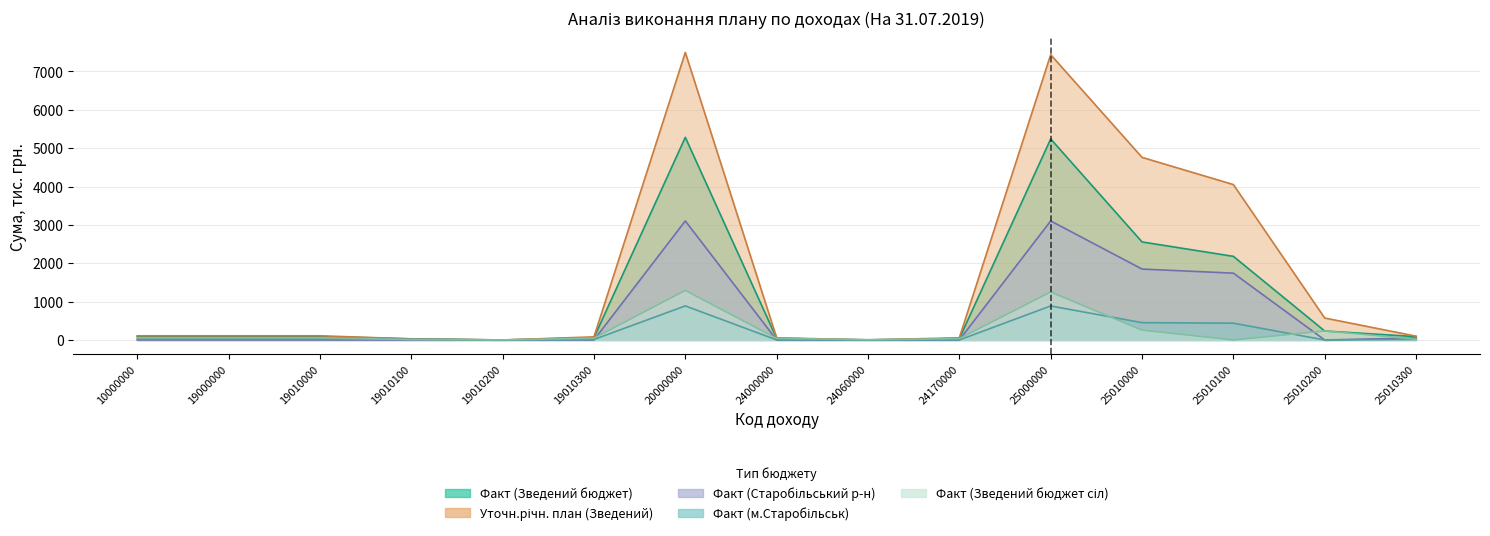

At which label does Факт (Зведений бюджет) reach its peak?

20000000